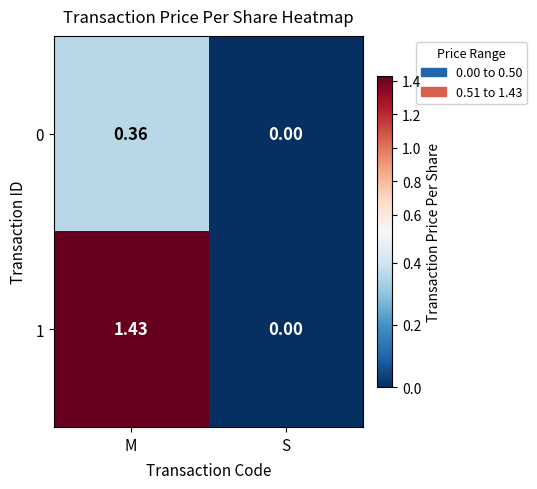

At which label does 0 reach its peak?

M